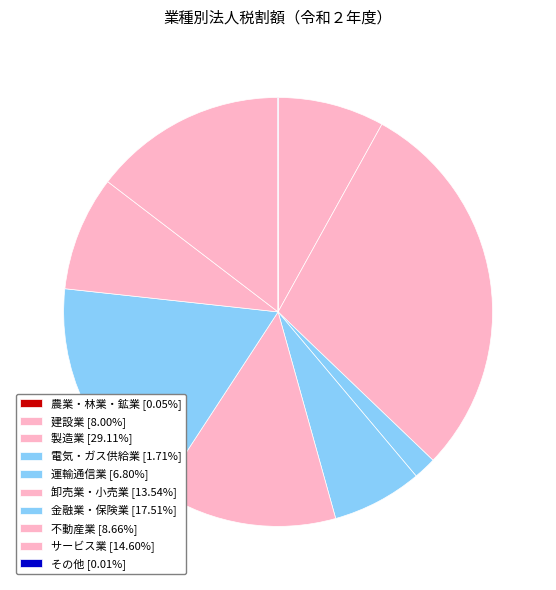

To the nearest percent, what is the average slice percentage?

10%